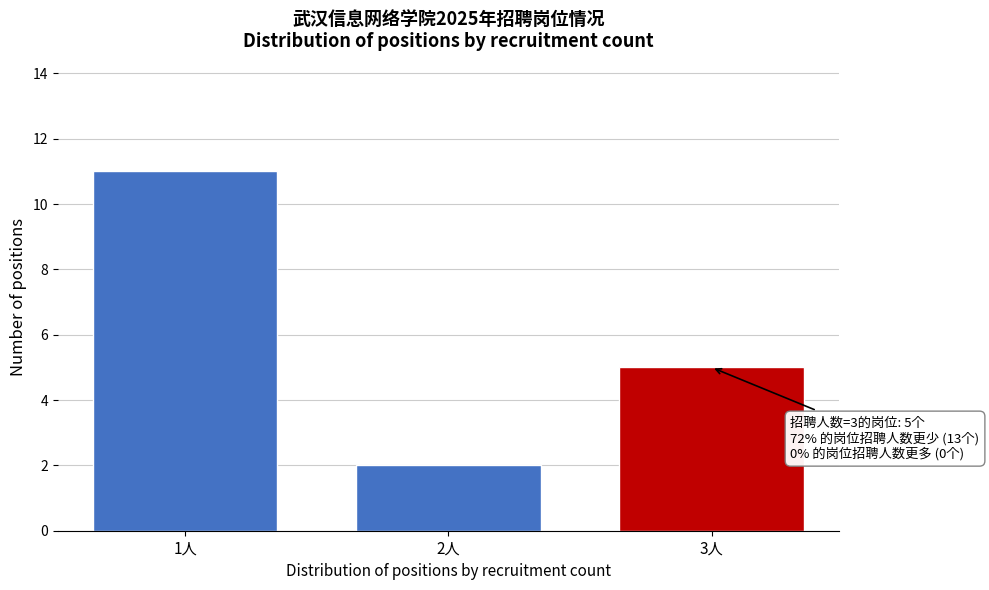

Reading right to left, transcribe all the data shown in this chart.

3人=5	2人=2	1人=11